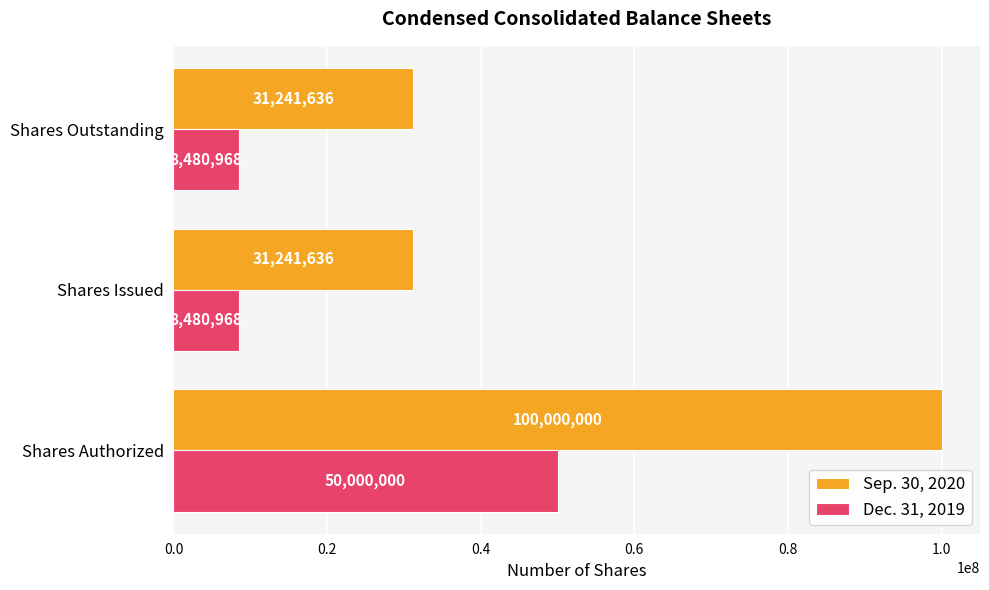

What is the highest value of the Sep. 30, 2020 series?

100000000